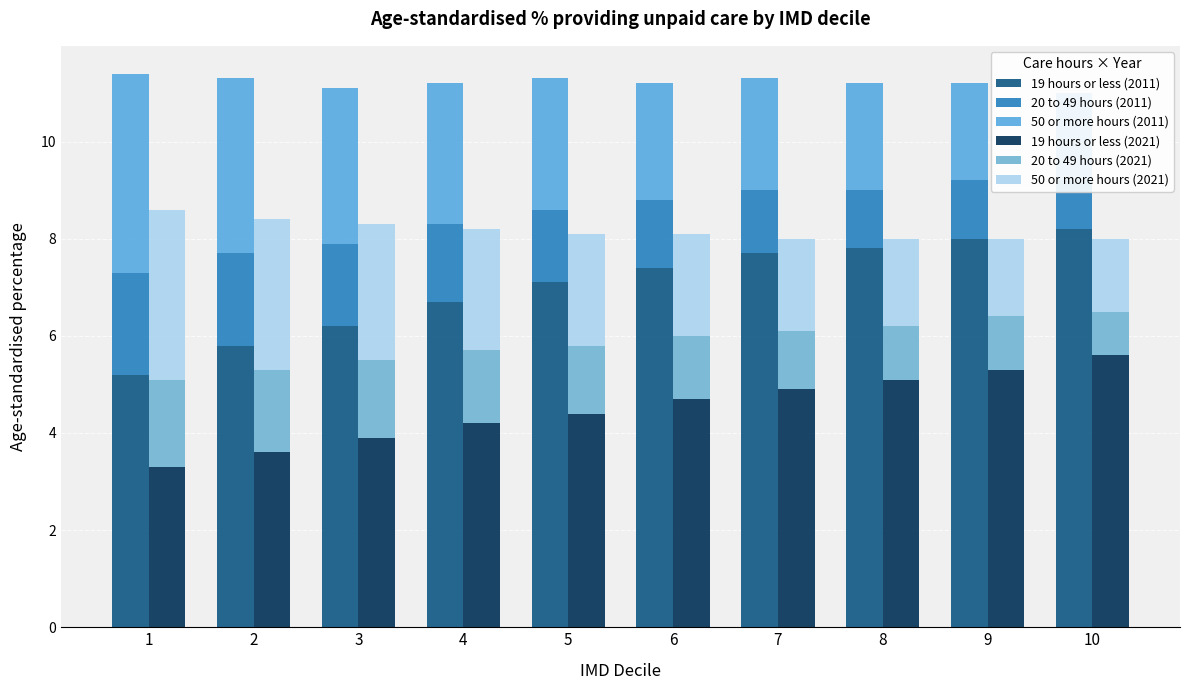

At how many categories does at least one series exceed 5?

10